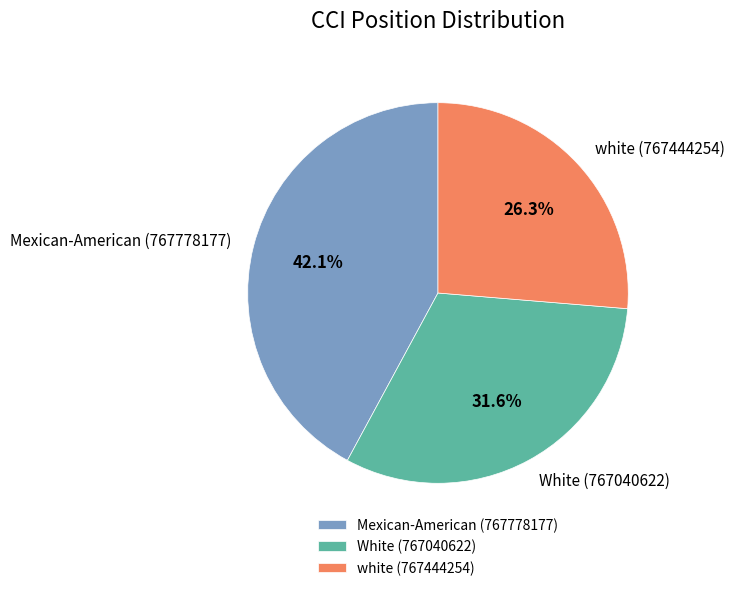

Combined, do white (767444254) and White (767040622) account for over 50%?

Yes